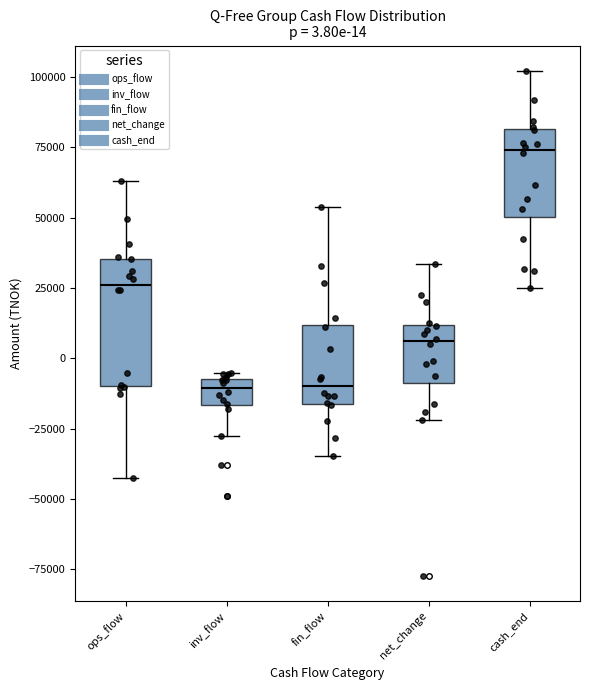

Comparing the boxes themselves (not the whiskers), which one is the tallest?

ops_flow